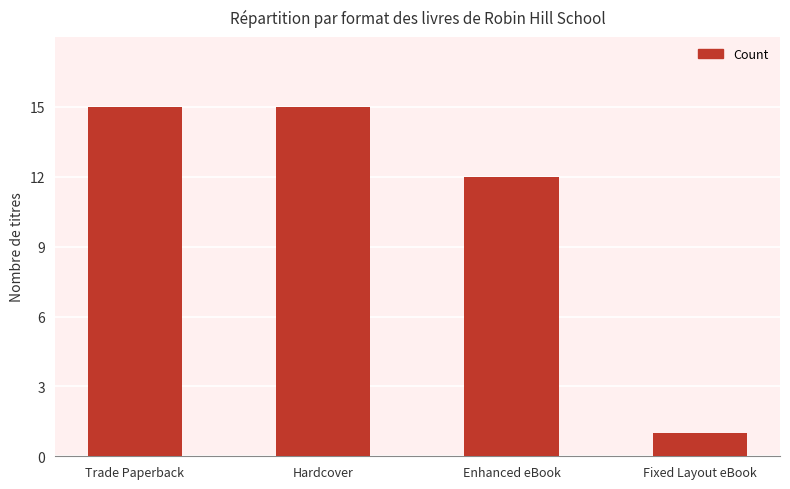

What value does the data have at Enhanced eBook?

12